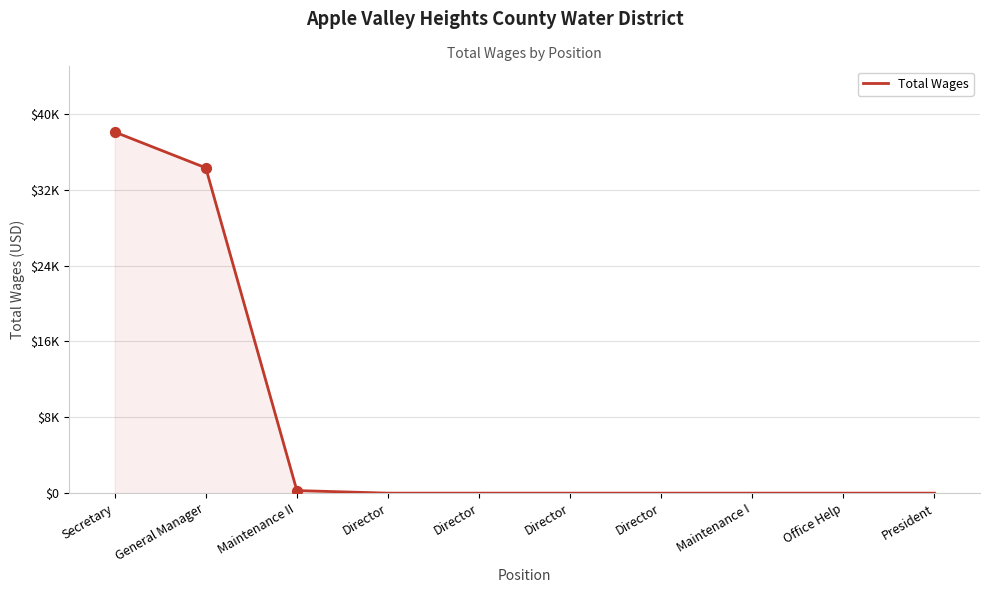

Does the chart have visible grid lines?

Yes